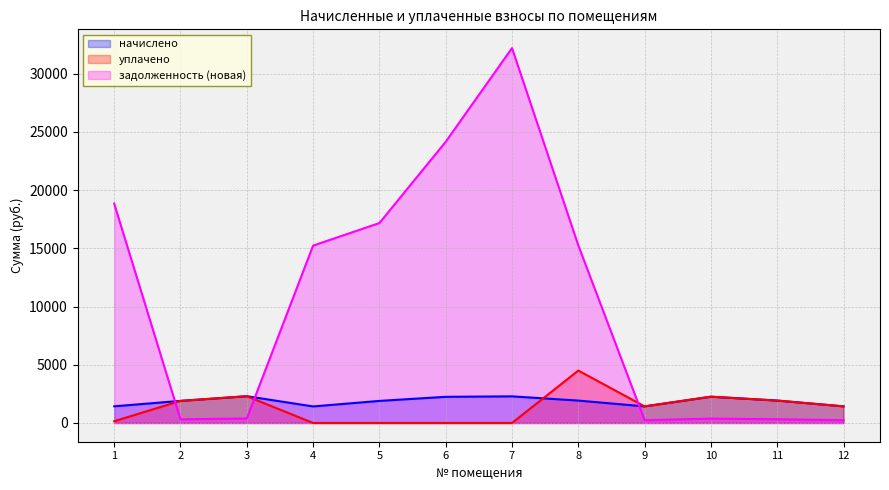

What is the difference between the highest and lowest values at 5?

17170.4